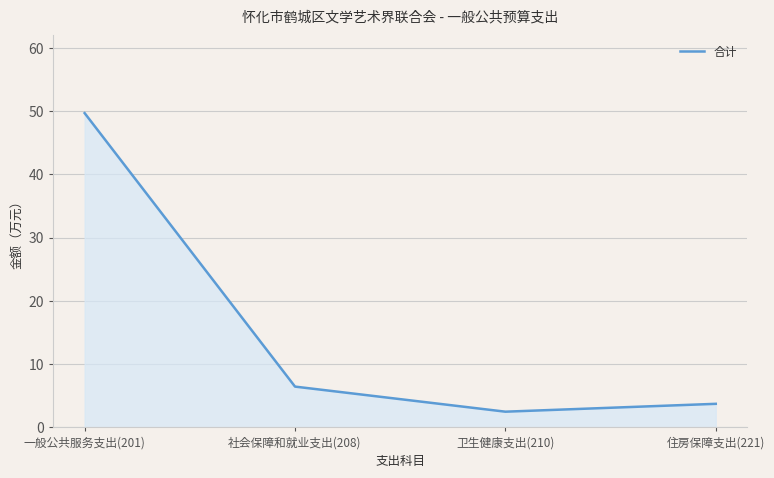

What position from the right is 卫生健康支出(210)?

2